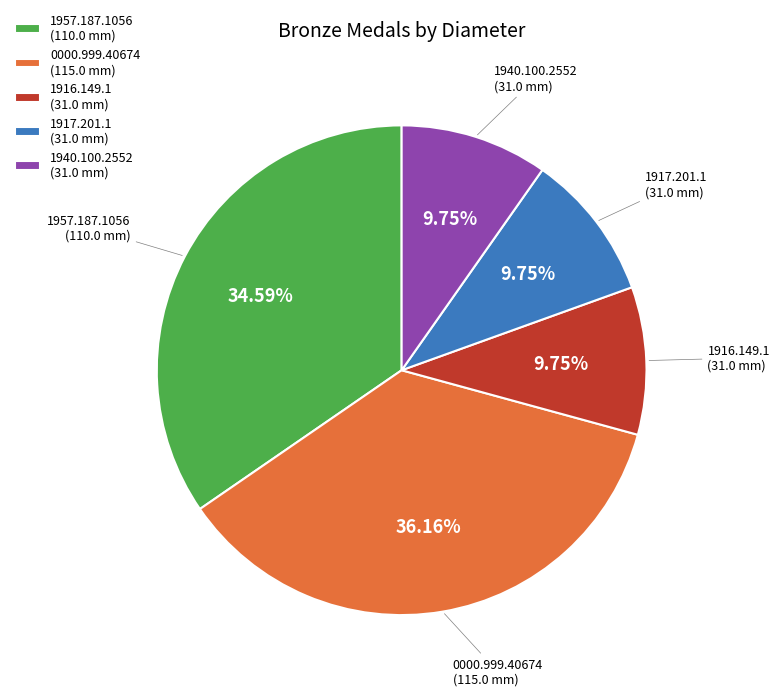

Between 1916.149.1 and 0000.999.40674, which is larger?

0000.999.40674